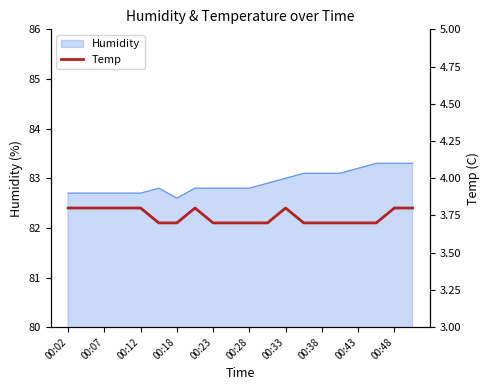

The value of Humidity at 00:33 is 83.0. True or false?

True